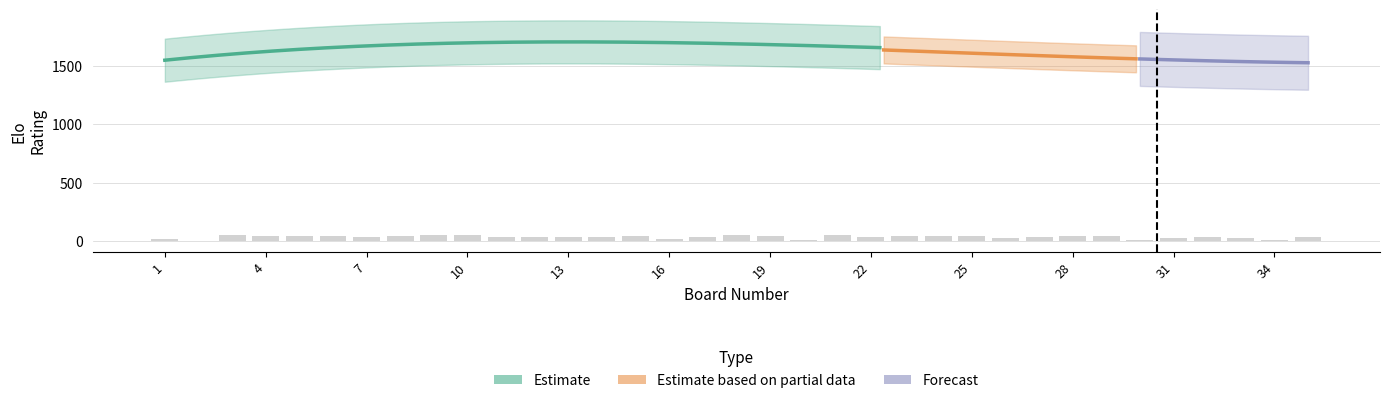

What is the difference between the highest and lowest values at 5?

1725.0